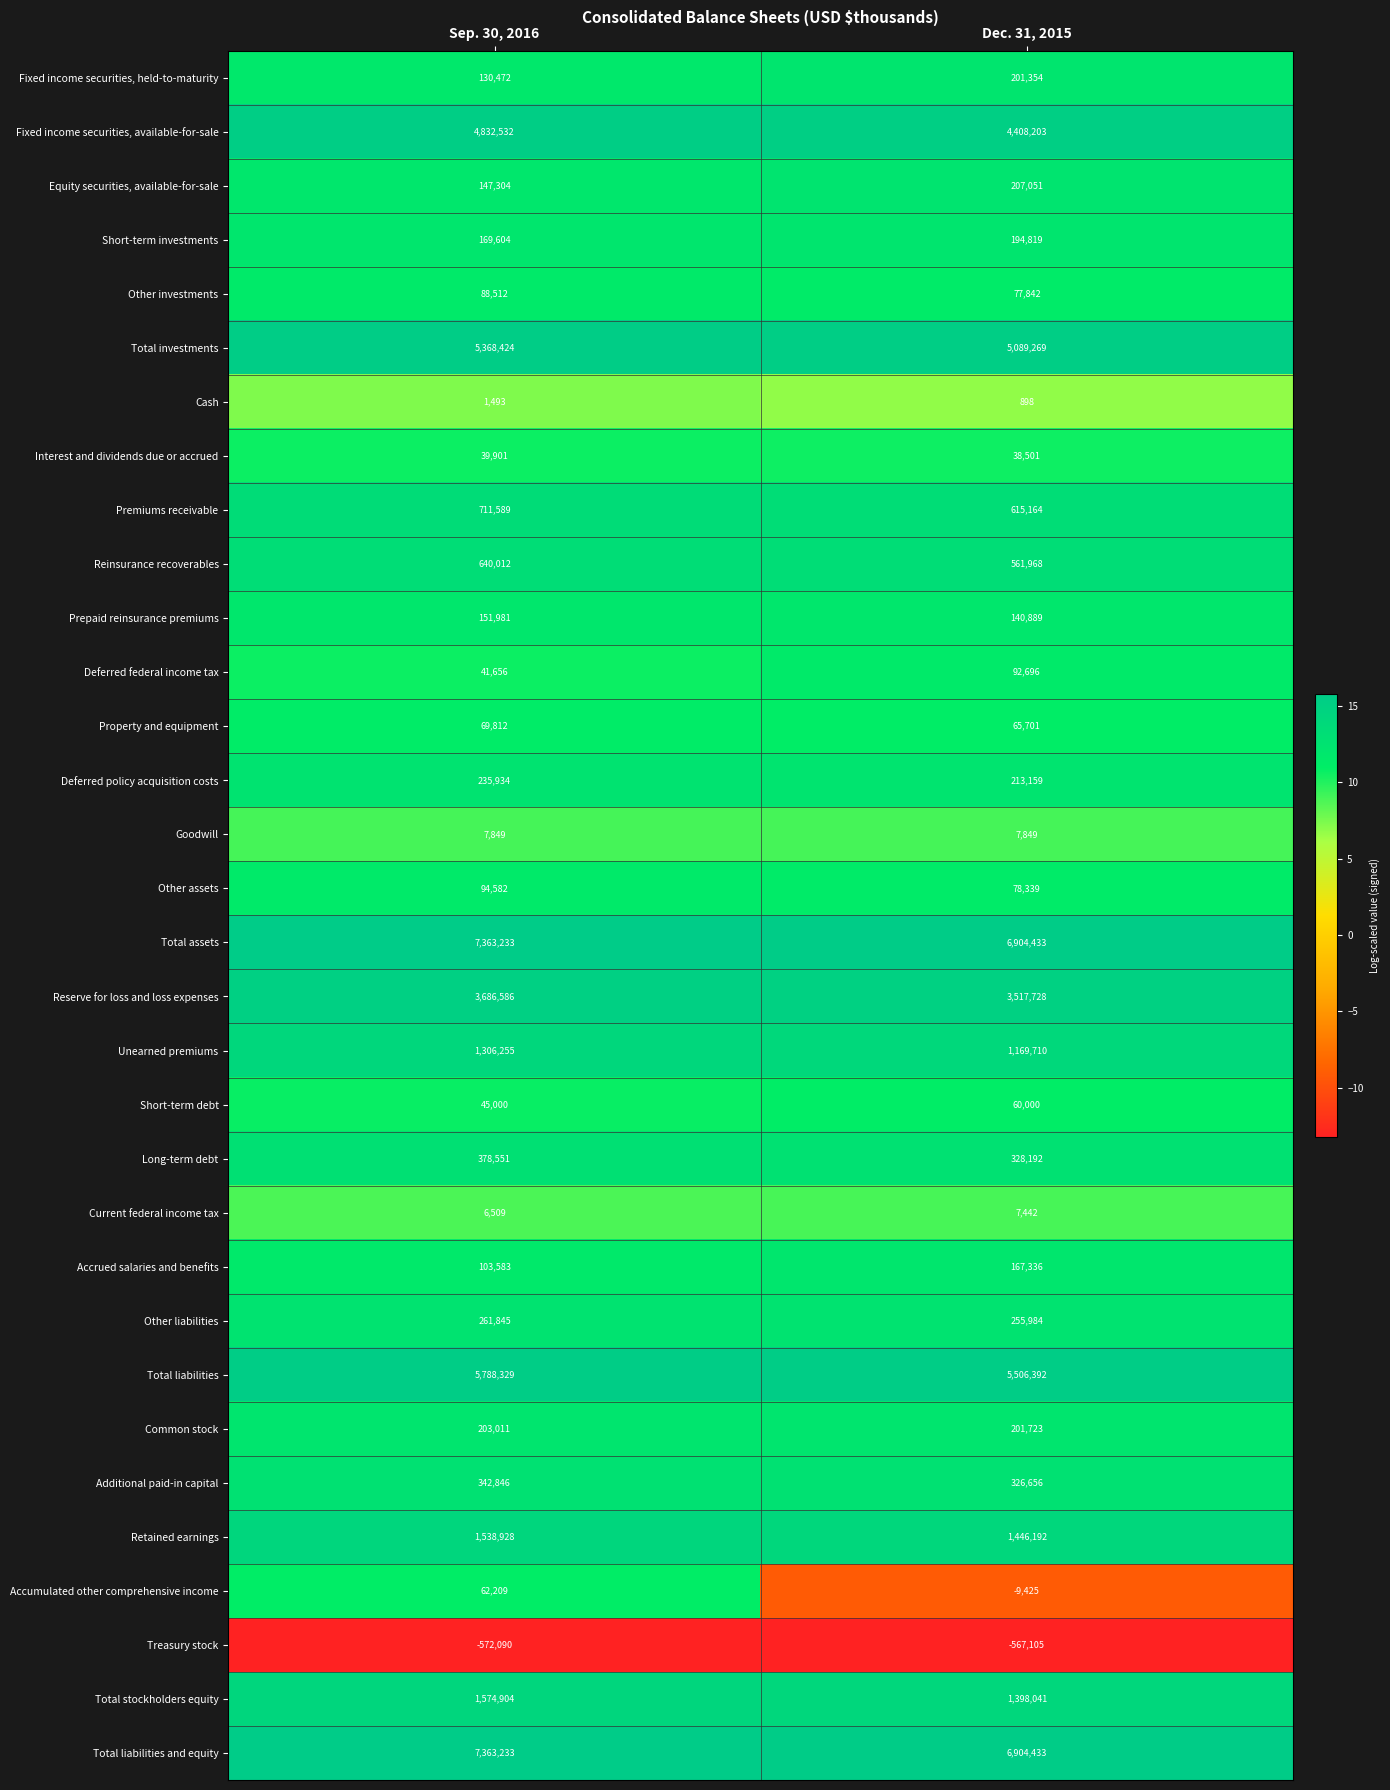

Read the Fixed income securities, held-to-maturity value at Sep. 30, 2016, to the nearest 10.

130470